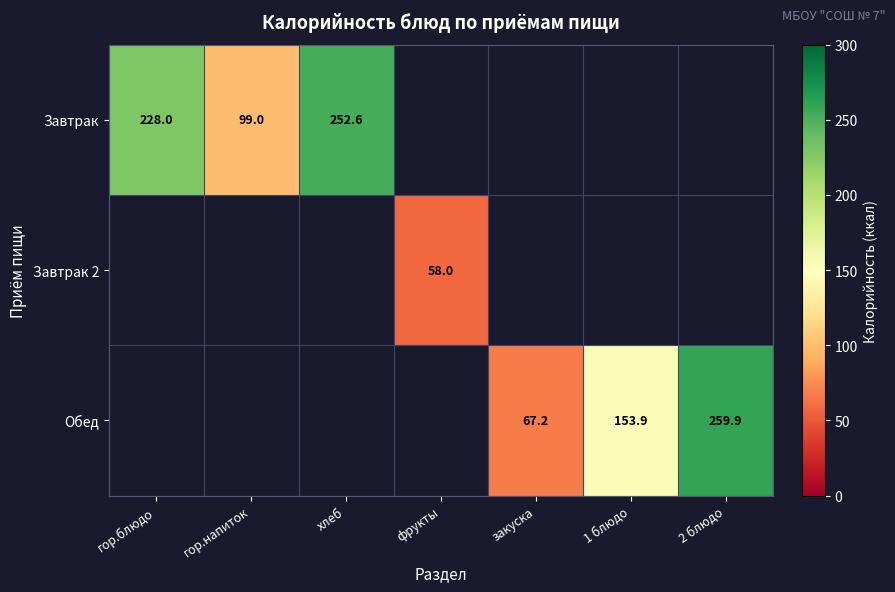

The Обед series shows 153.9 at 1 блюдо. True or false?

True